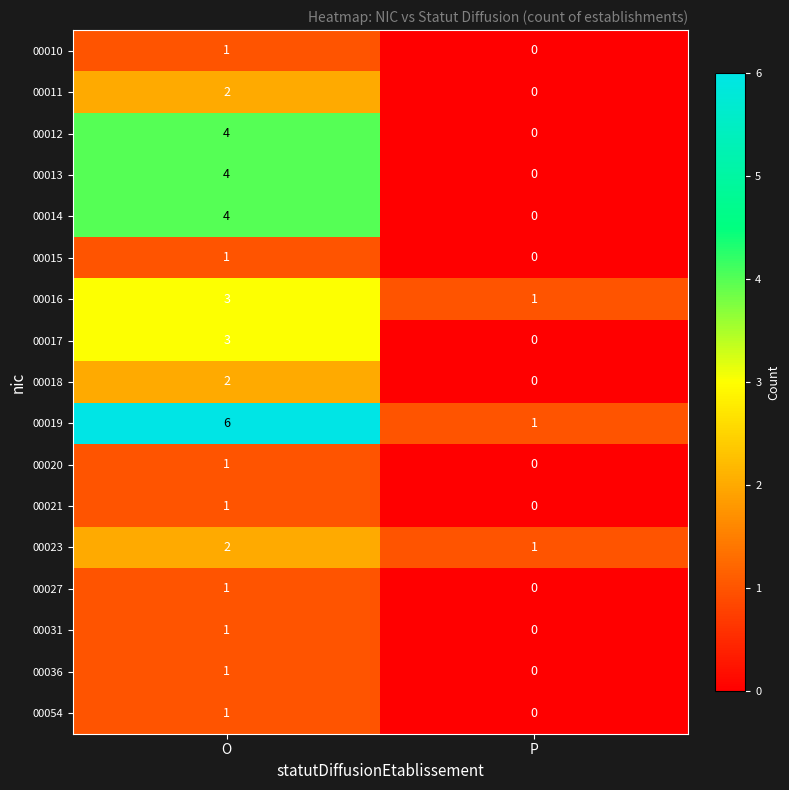

What is the sum of all 00014 values?

4